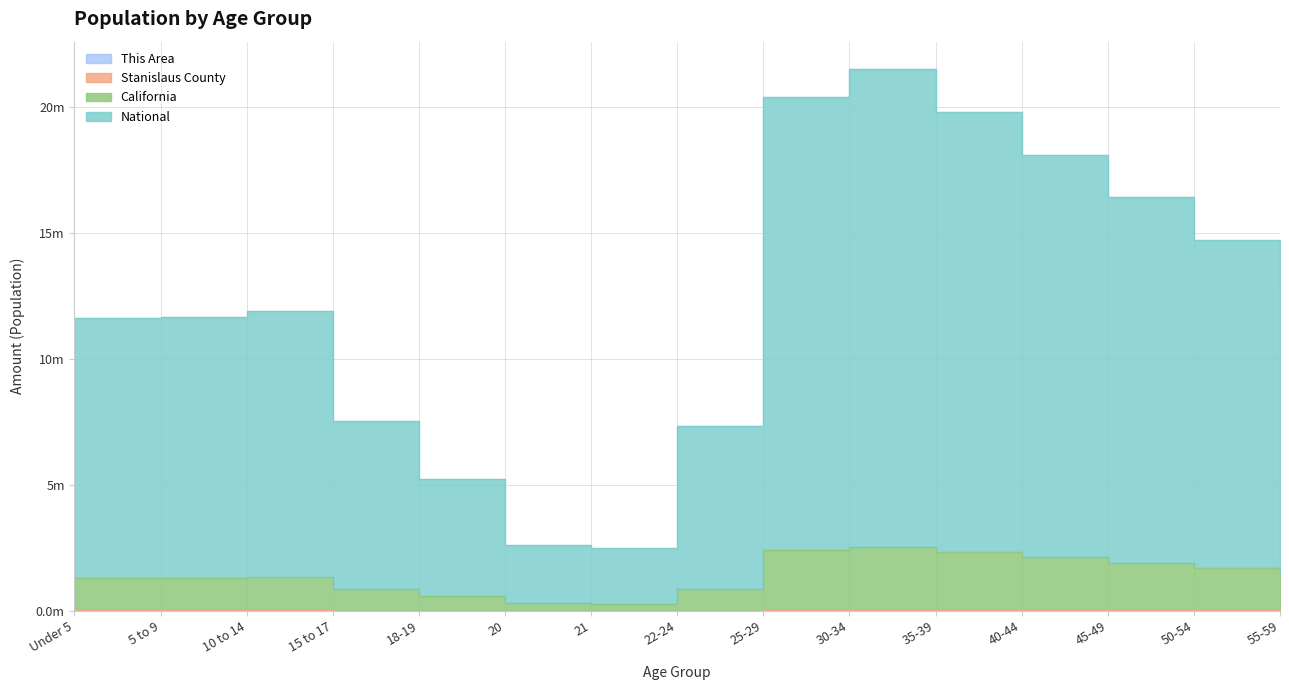

How many lines are shown in the chart?

4